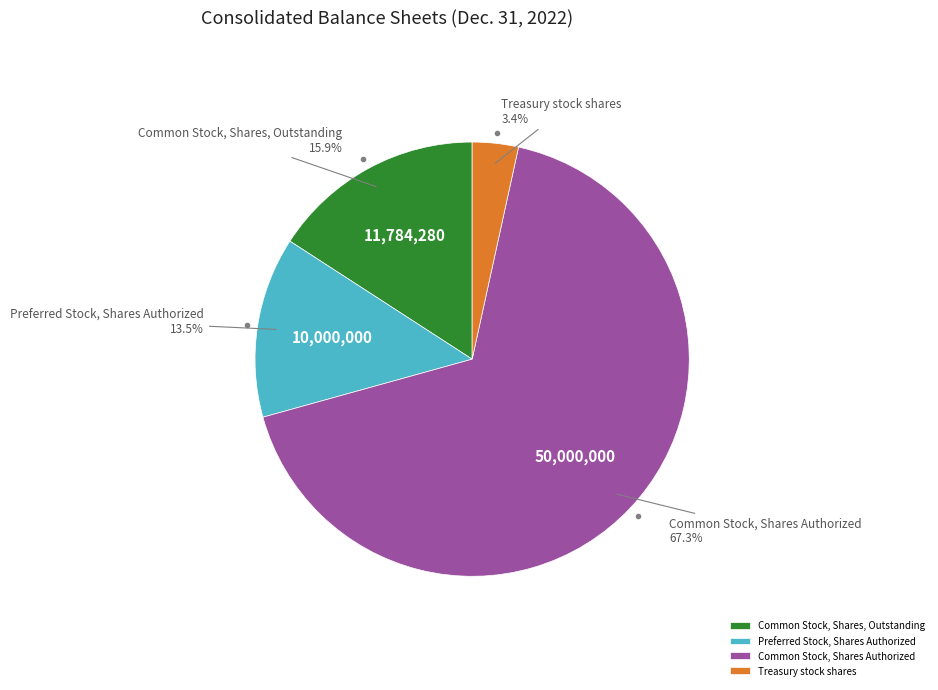

Approximately how many times larger is the value at Common Stock, Shares, Outstanding compared to Common Stock, Shares Authorized?

0.2